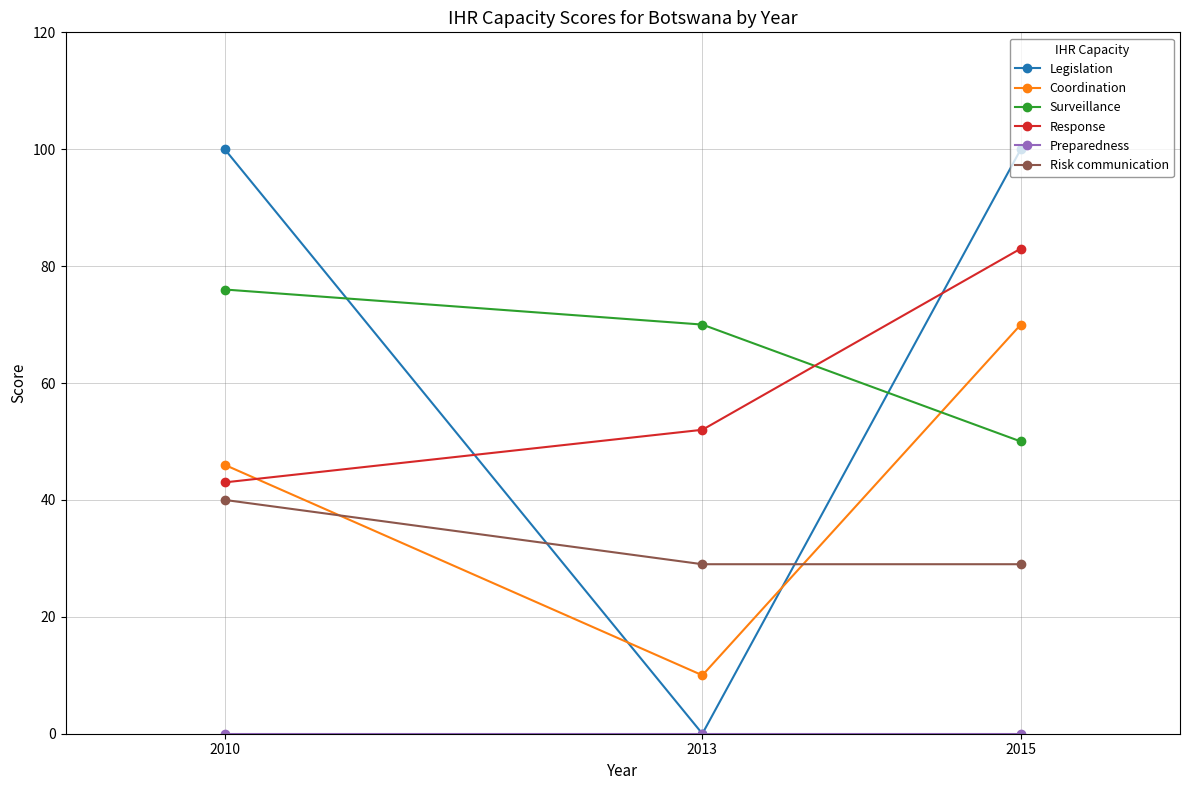

What is the average value of the Risk communication series?

33